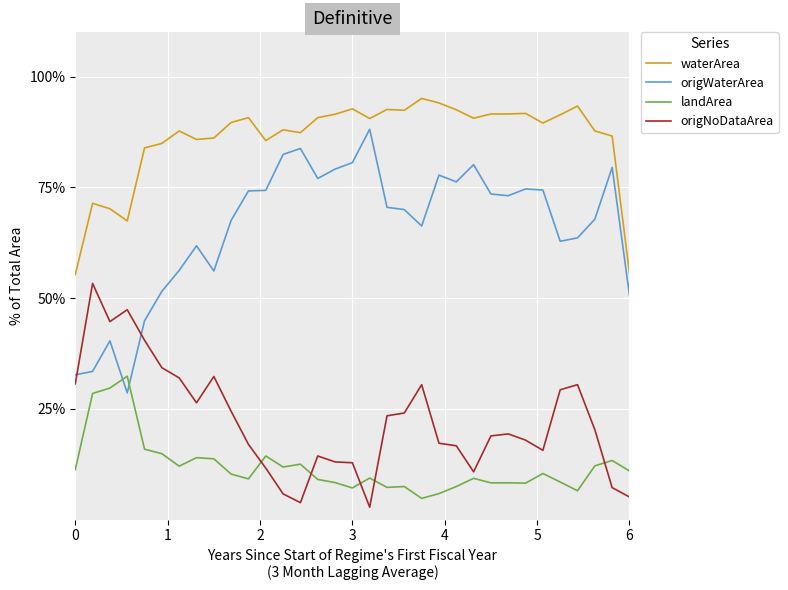

What is the sum of all waterArea values?

28.4